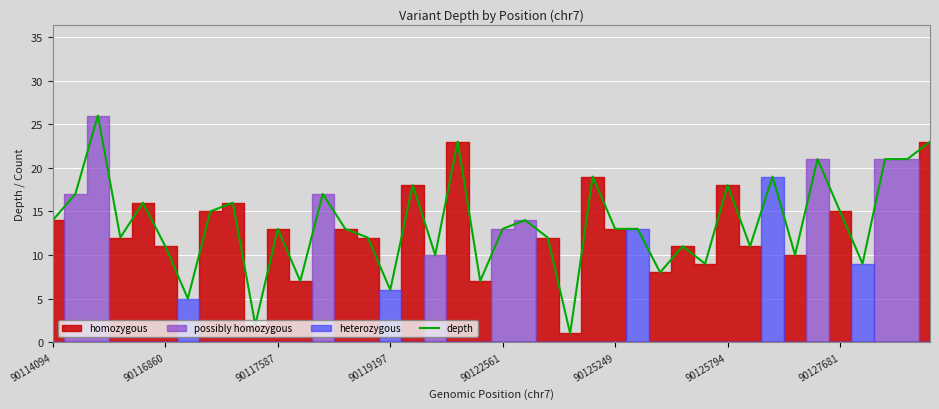

The depth series shows 11 at 90116860. True or false?

True